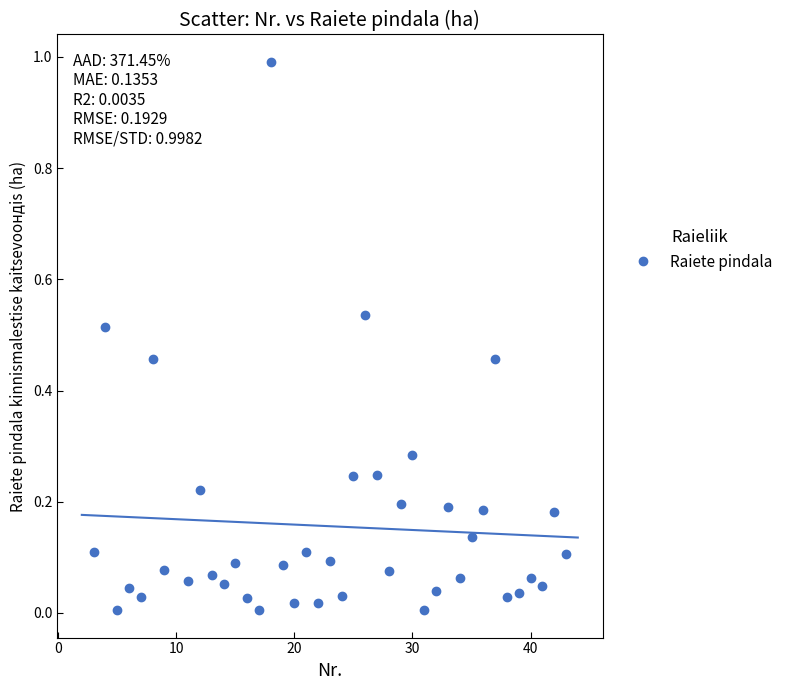

What is the range of Y values (max minus min)?

1.0